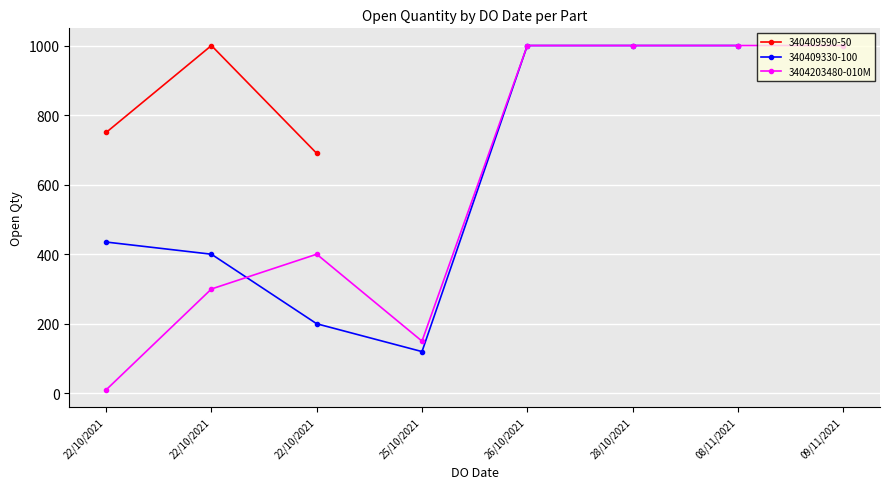

How many values are between 300 and 1000?

6